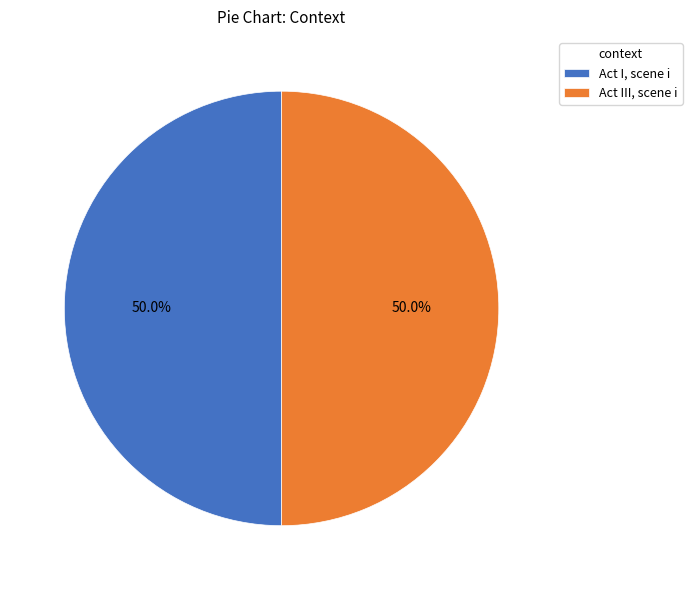

Approximately how many times larger is the value at Act III, scene i compared to Act I, scene i?

1.0